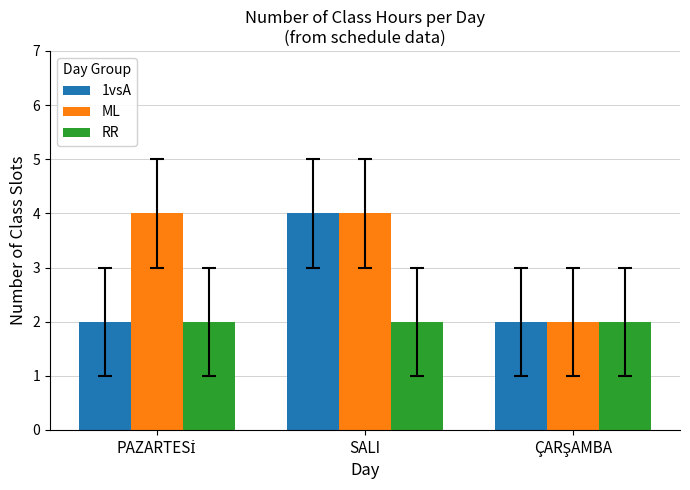

What is the minimum value shown in the chart?

2